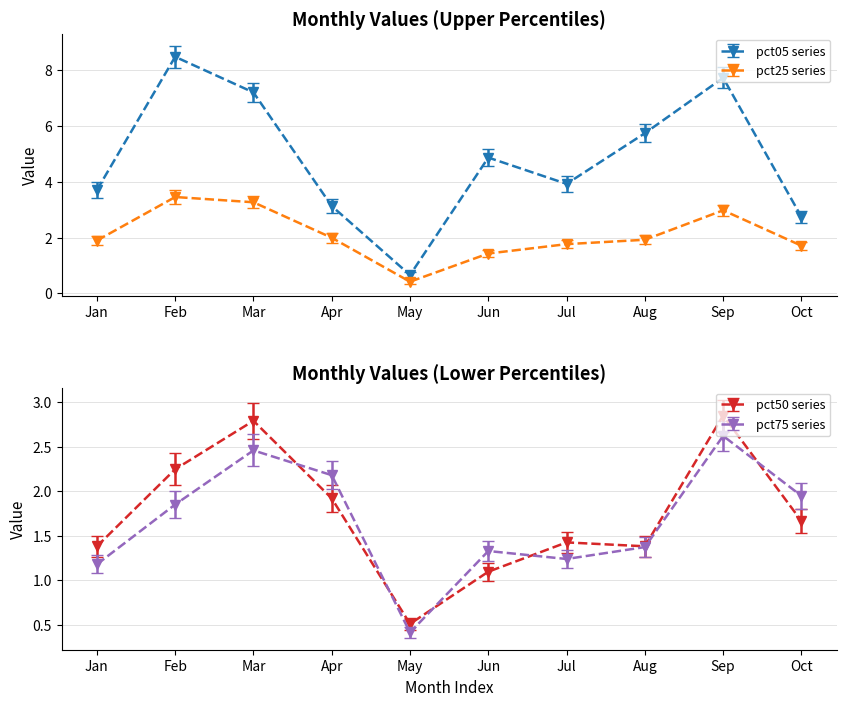

How many values in the pct25 series exceed 1?

9